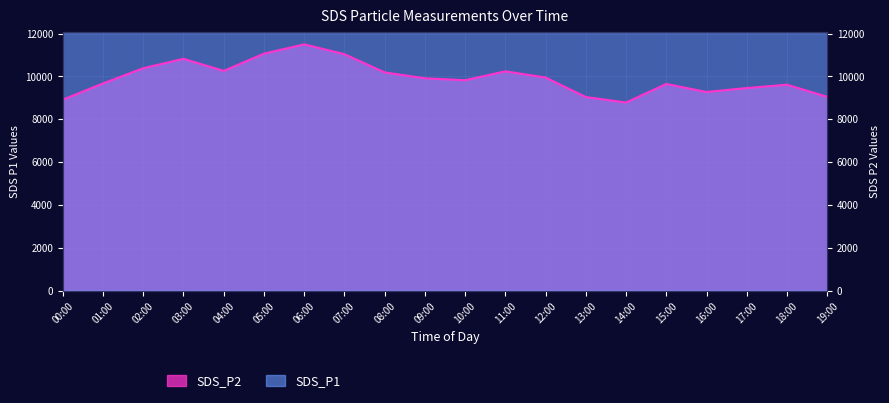

Reading right to left, what are all the values shown in this chart?

SDS_P1: 12565	14690	13565	12635	14210	12100	13450	14690	13615	12815	14025	15190	15850	17765	15615	13525	16250	15125	14115	12615
SDS_P2: 9050	9615	9460	9275	9650	8785	9040	9950	10240	9825	9915	10190	11040	11500	11065	10260	10825	10385	9675	8915